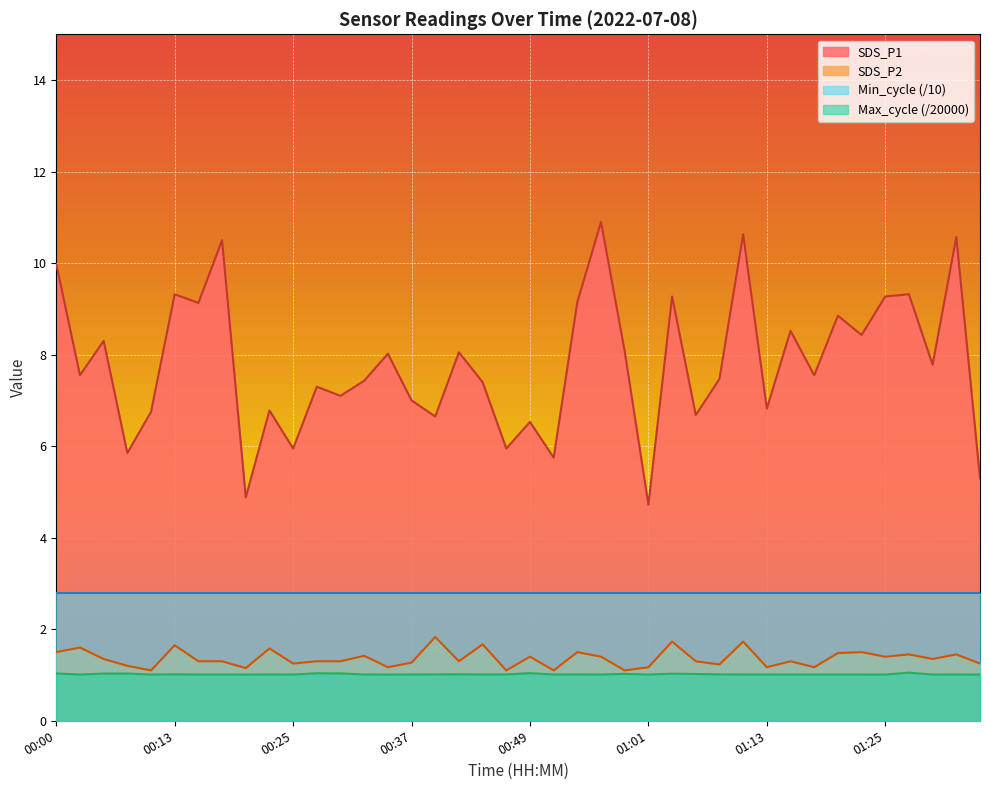

Is the value of SDS_P1 at 01:03 greater than the value of Max_cycle at 00:15?

Yes